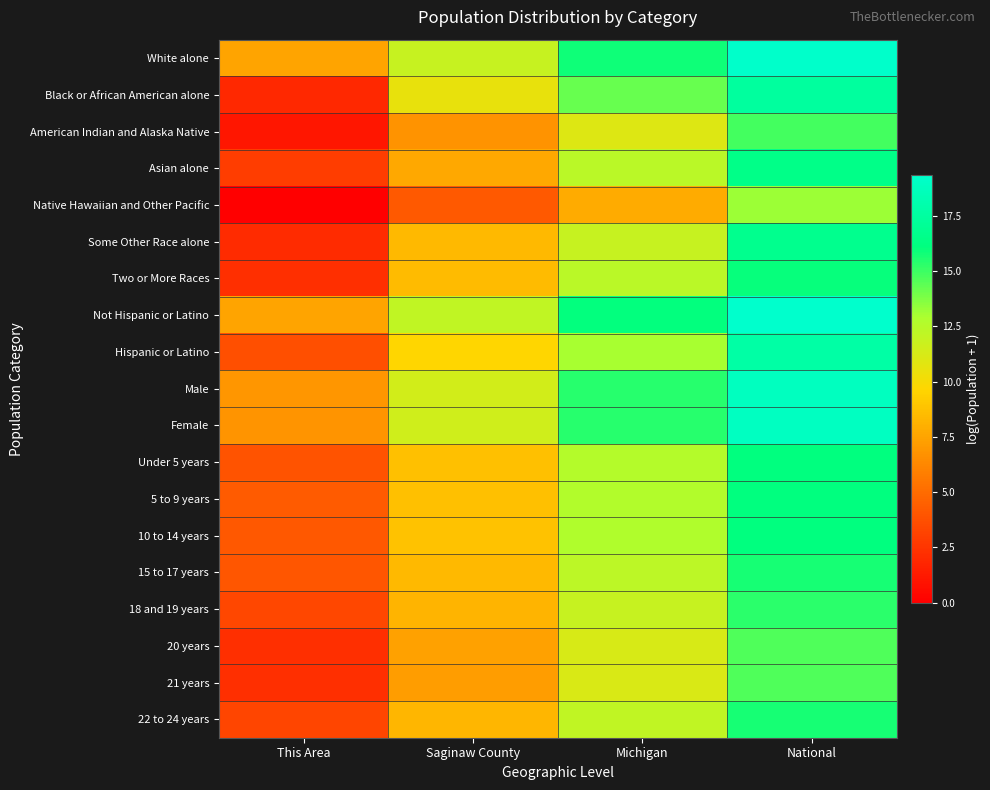

Which label corresponds to the largest value in the chart?

National